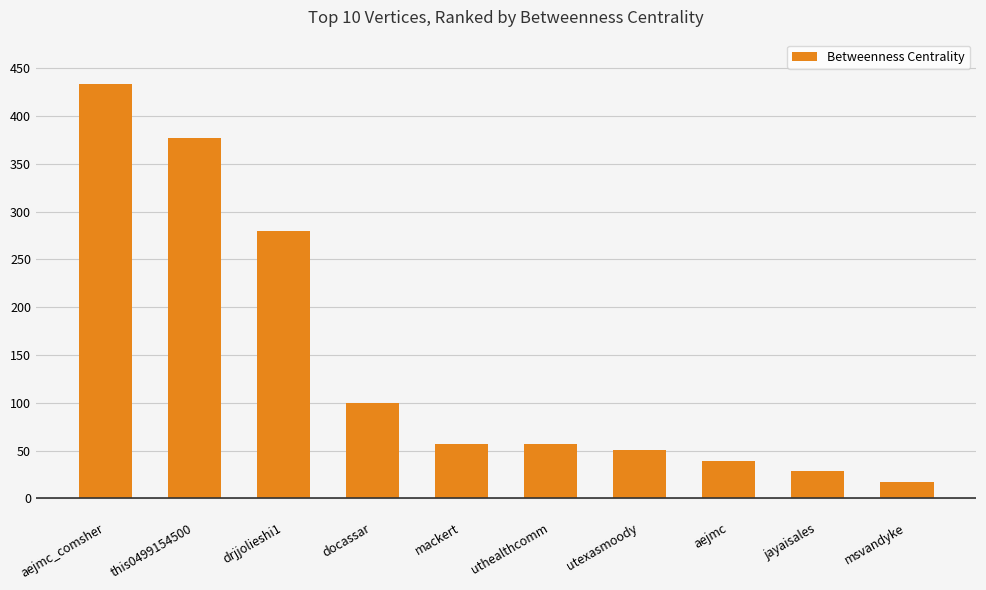

How many bars are there in total?

10